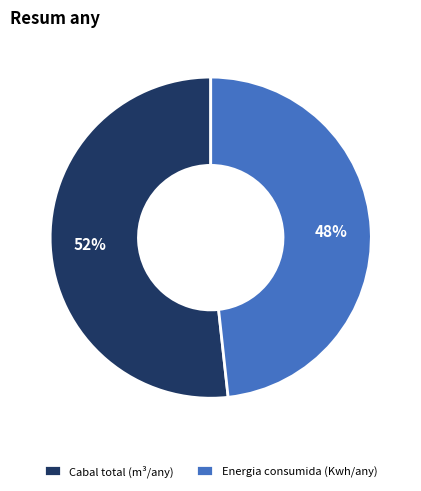

To the nearest percent, what is the combined percentage of Cabal total (m³/any) and Energia consumida (Kwh/any)?

100%